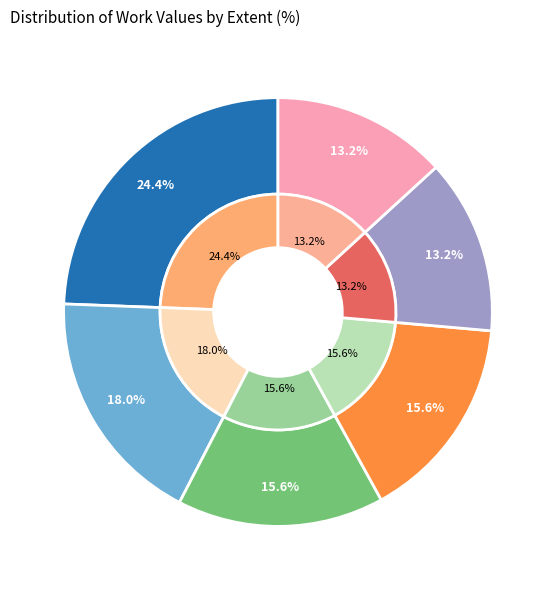

What percentage is NOT represented by Independence?

75.6%